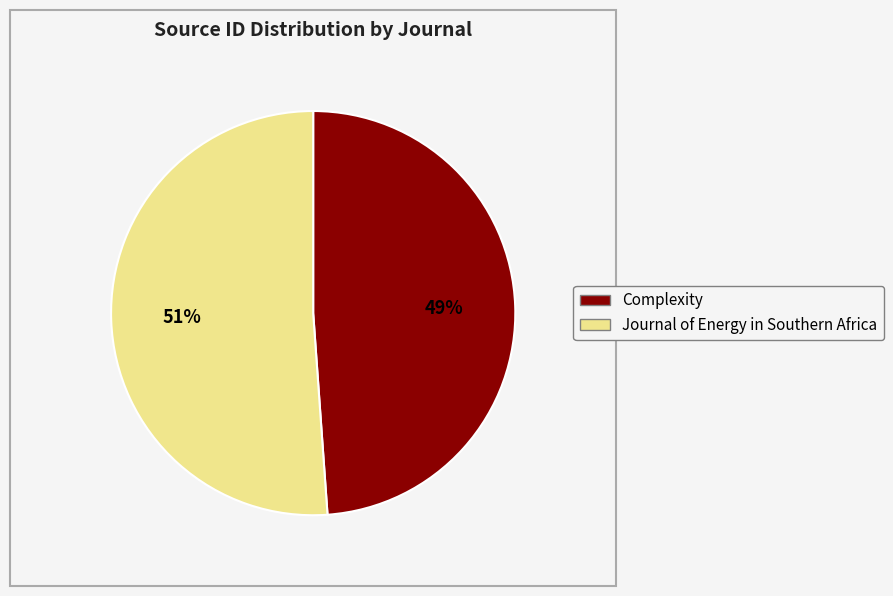

Between Complexity and Journal of Energy in Southern Africa, which is larger?

Journal of Energy in Southern Africa